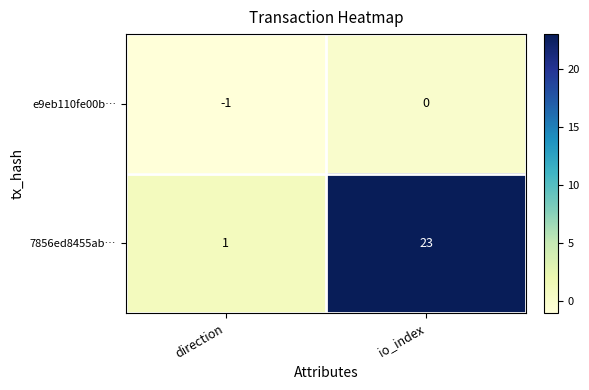

What is the spread (max minus min) of values at direction?

2